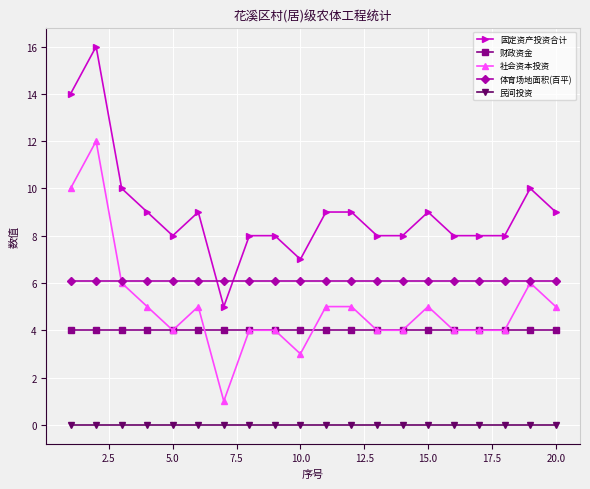

Which series has the largest total across all categories?

固定资产投资合计